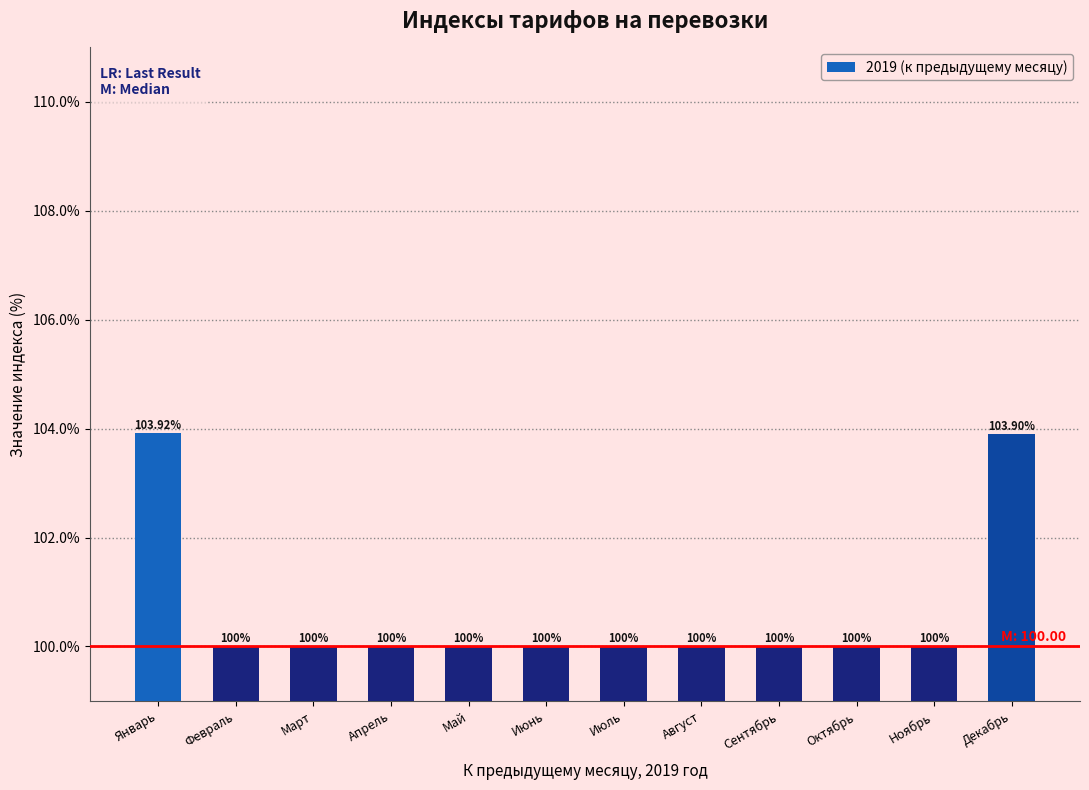

What is the label of the 12th bar from the left?

Декабрь